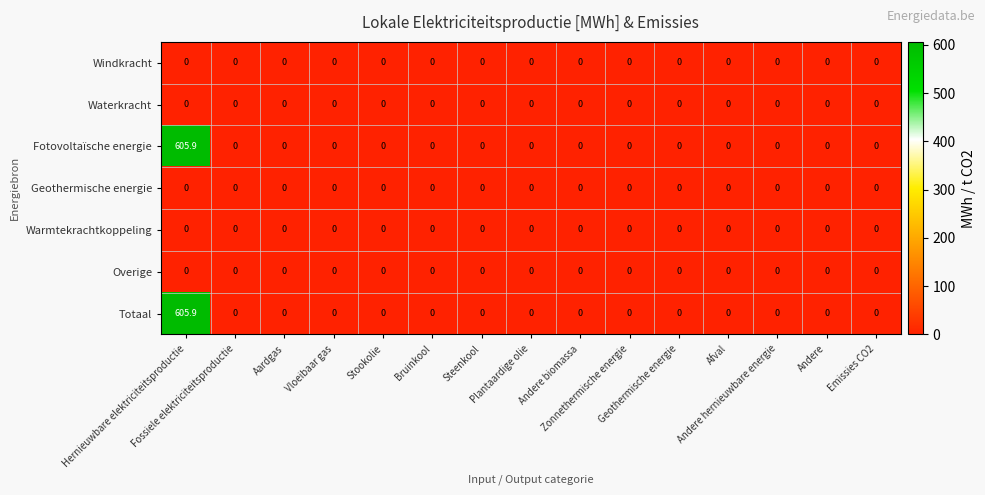

What is the highest value of the Fotovoltaïsche energie series?

605.9